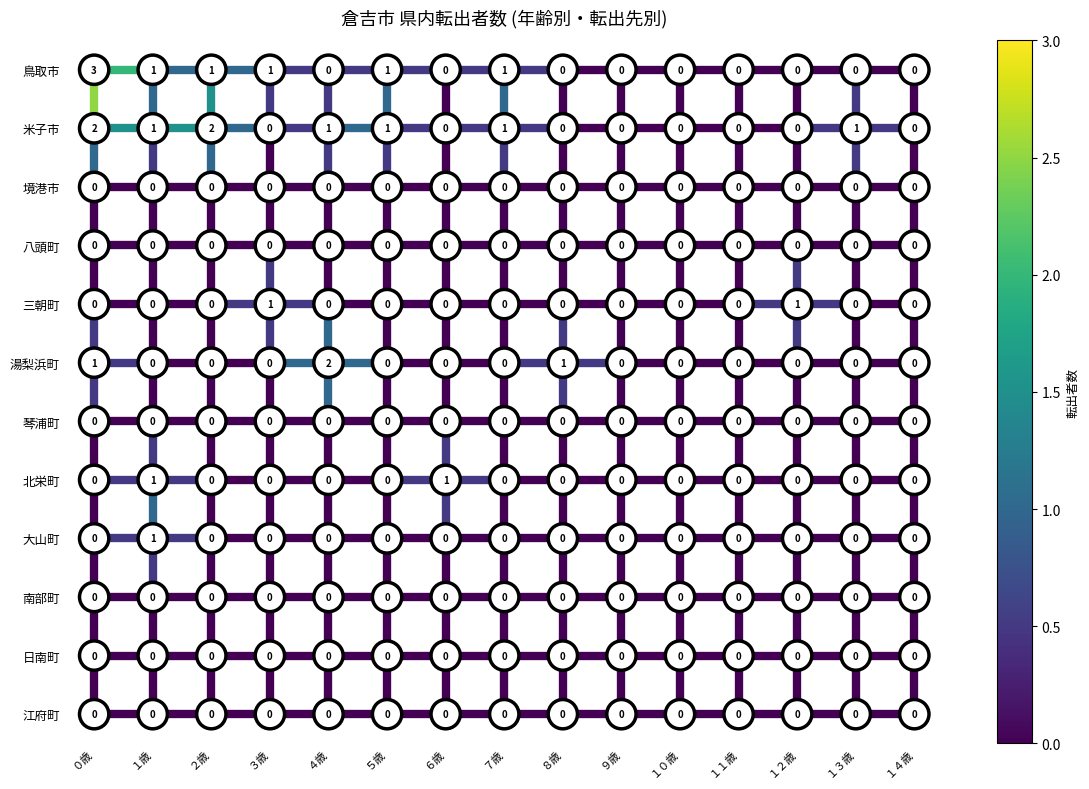

At which category does the chart reach its peak across all series?

０歳